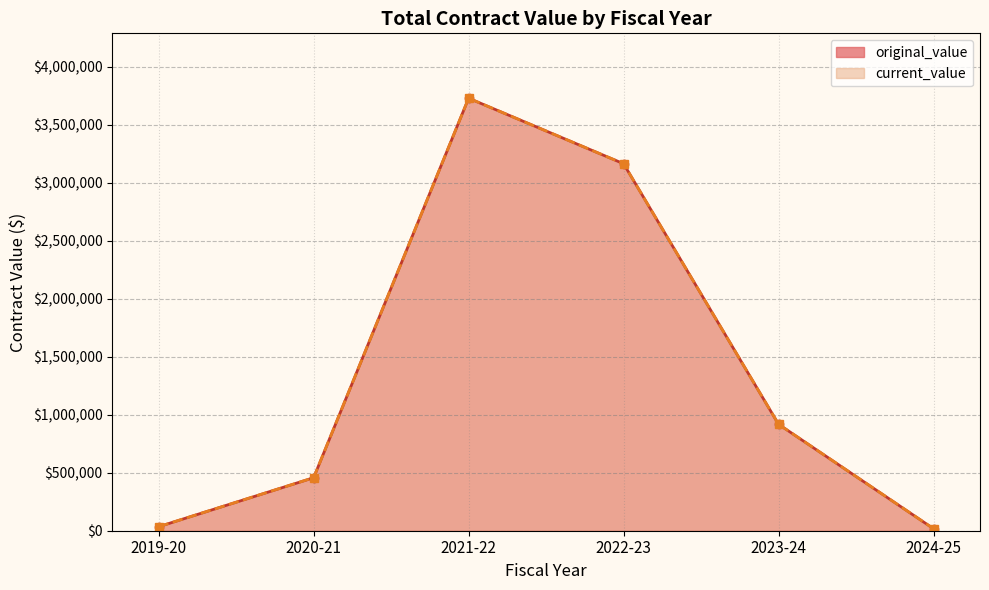

True or false: current_value and original_value intersect in this chart.

False